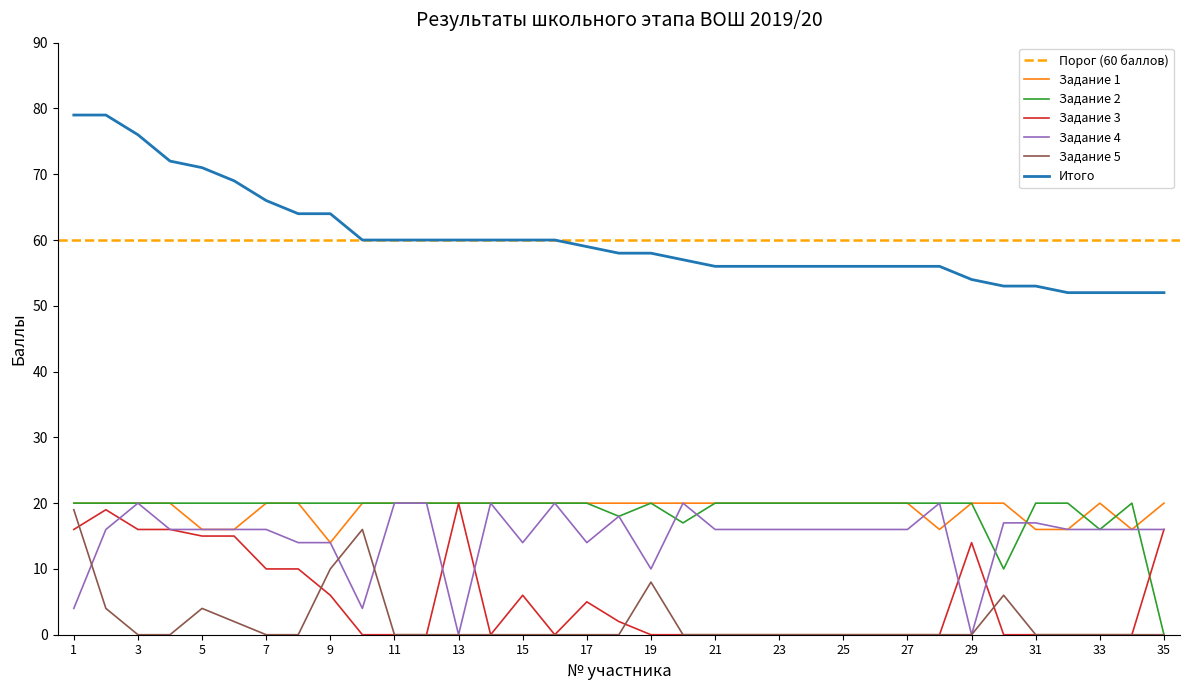

Where is Задание 3 nearest to the value 10?

7